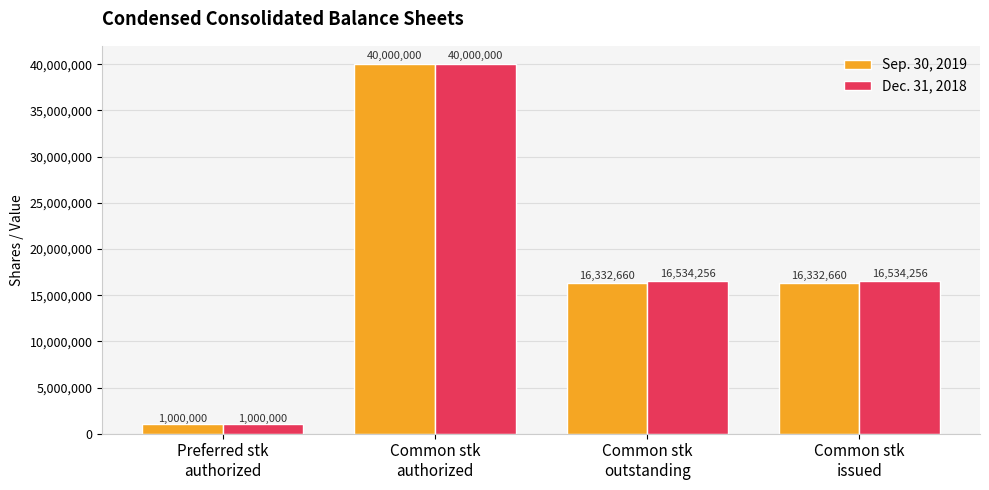

What position from the left is Preferred stk
authorized?

1